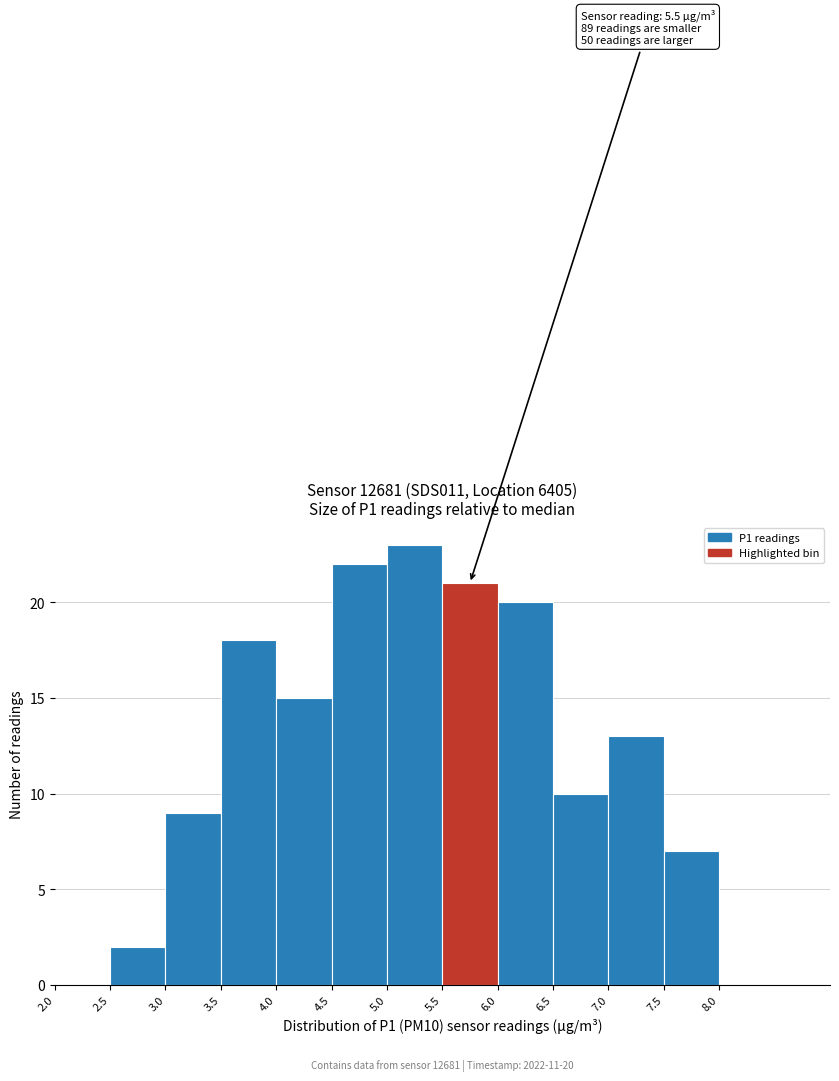

Over which range of the x-axis is the bar tallest?

5.0 to 5.5